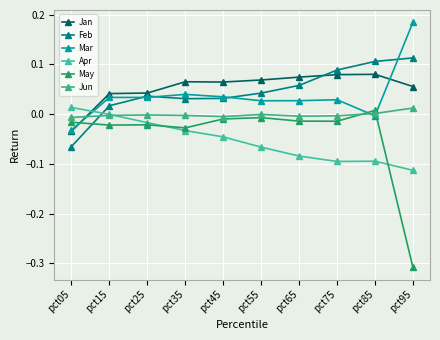

How many series are shown in this chart?

6